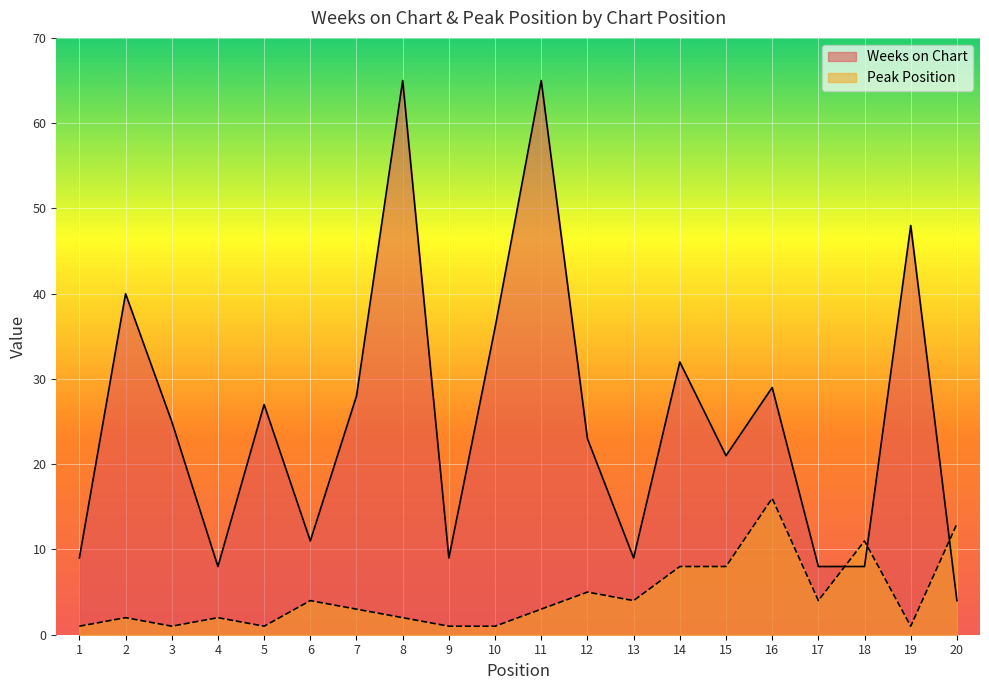

What is the highest value of the Weeks on Chart series?

65